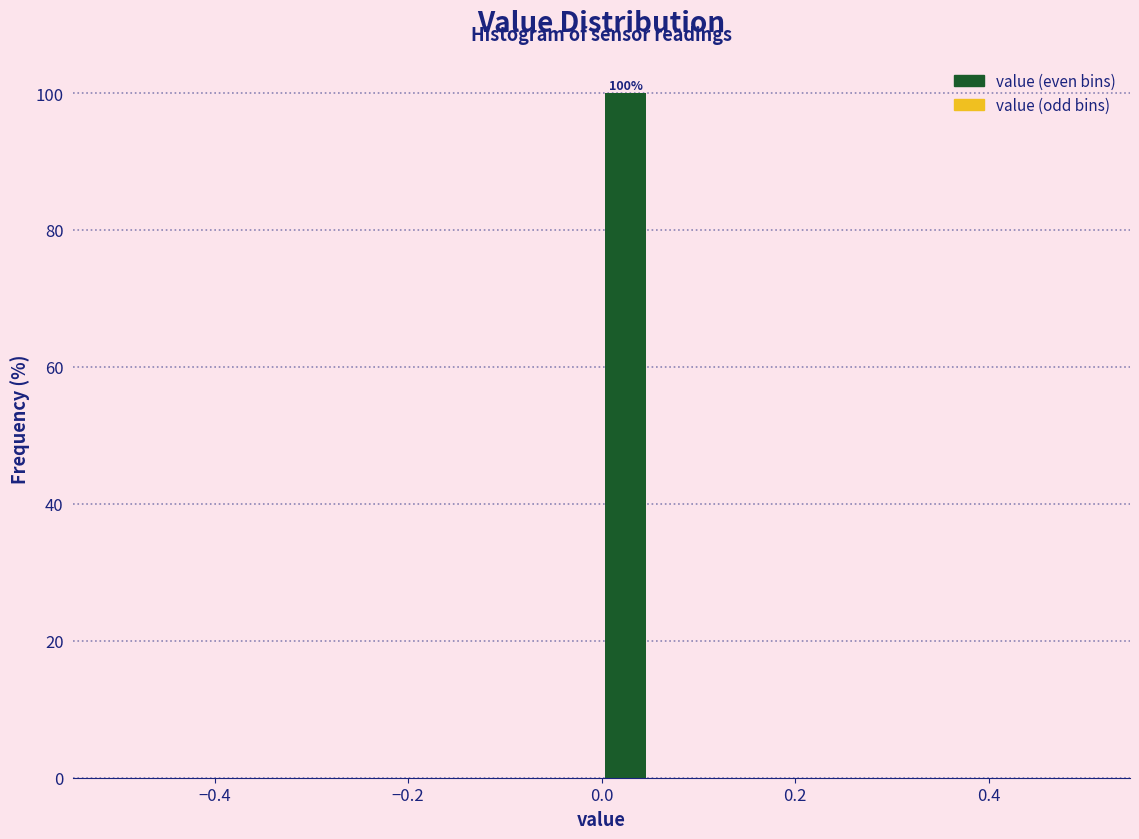

Around what value on the x-axis is the tallest bar? Give the approximate position of its centre, as read against the axis.

0.02